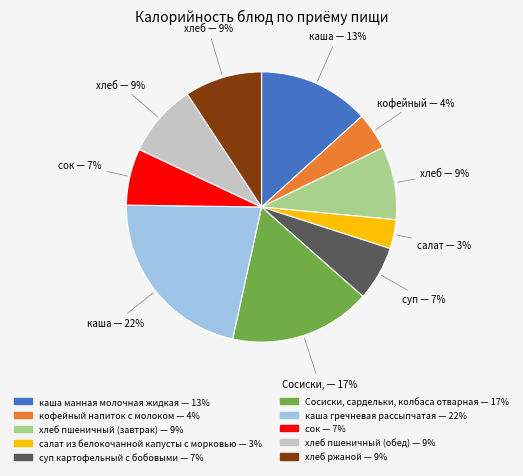

To the nearest percent, what portion does хлеб пшеничный (завтрак) represent?

9%